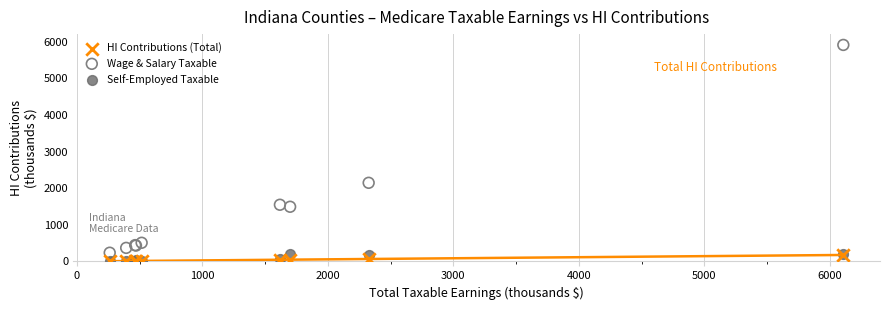

Which series has the largest Y range (max minus min)?

Wage & Salary Taxable